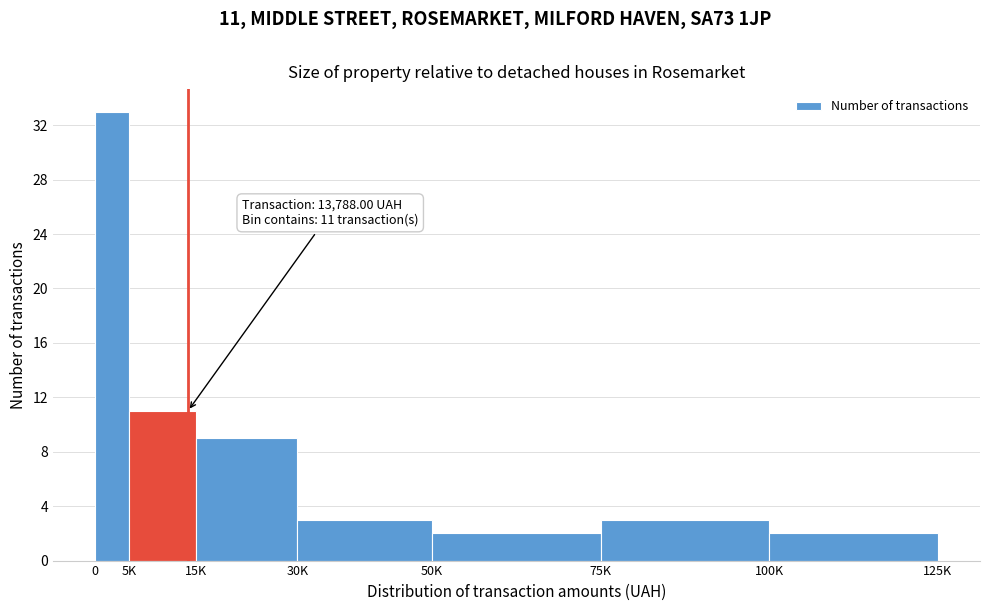

Reading left to right, extract all data points from this chart.

0=33	5K=11	15K=9	30K=3	50K=2	75K=3	100K=2